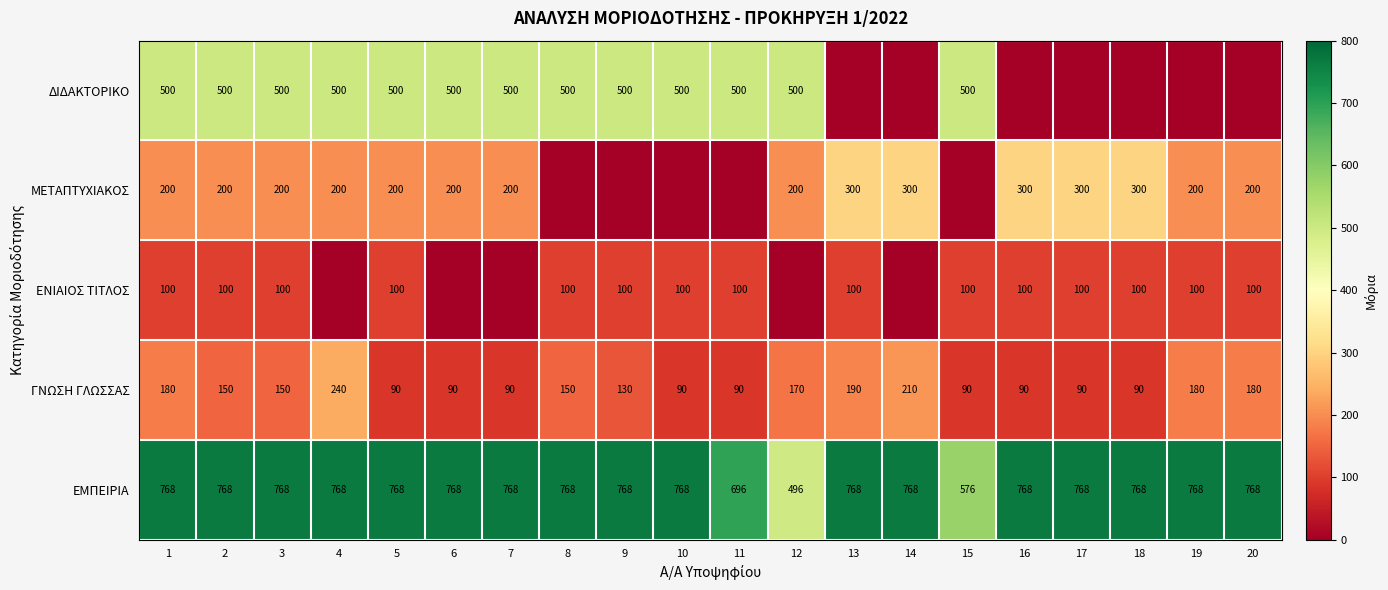

What is the difference between the second highest and second lowest values in the ΕΜΠΕΙΡΙΑ series?

192